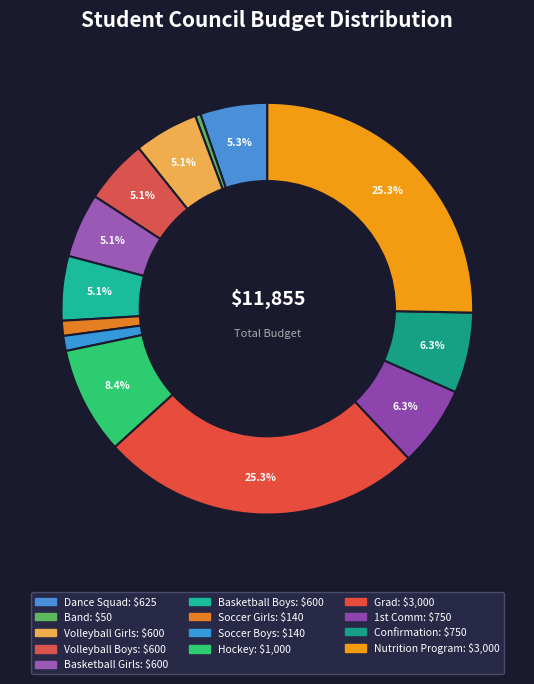

True or false: Basketball Boys accounts for 14% of the total.

False